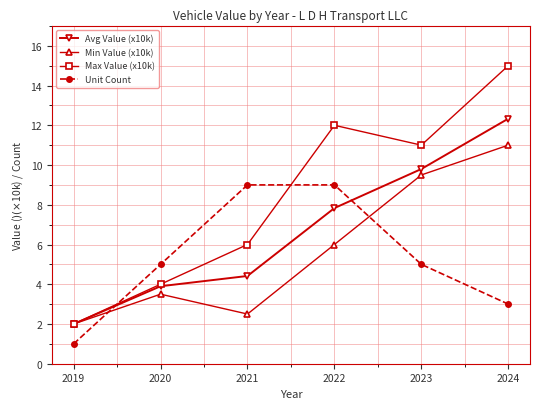

What is the value of the Max Value (x10k) point at the 5th from the left?

11.0